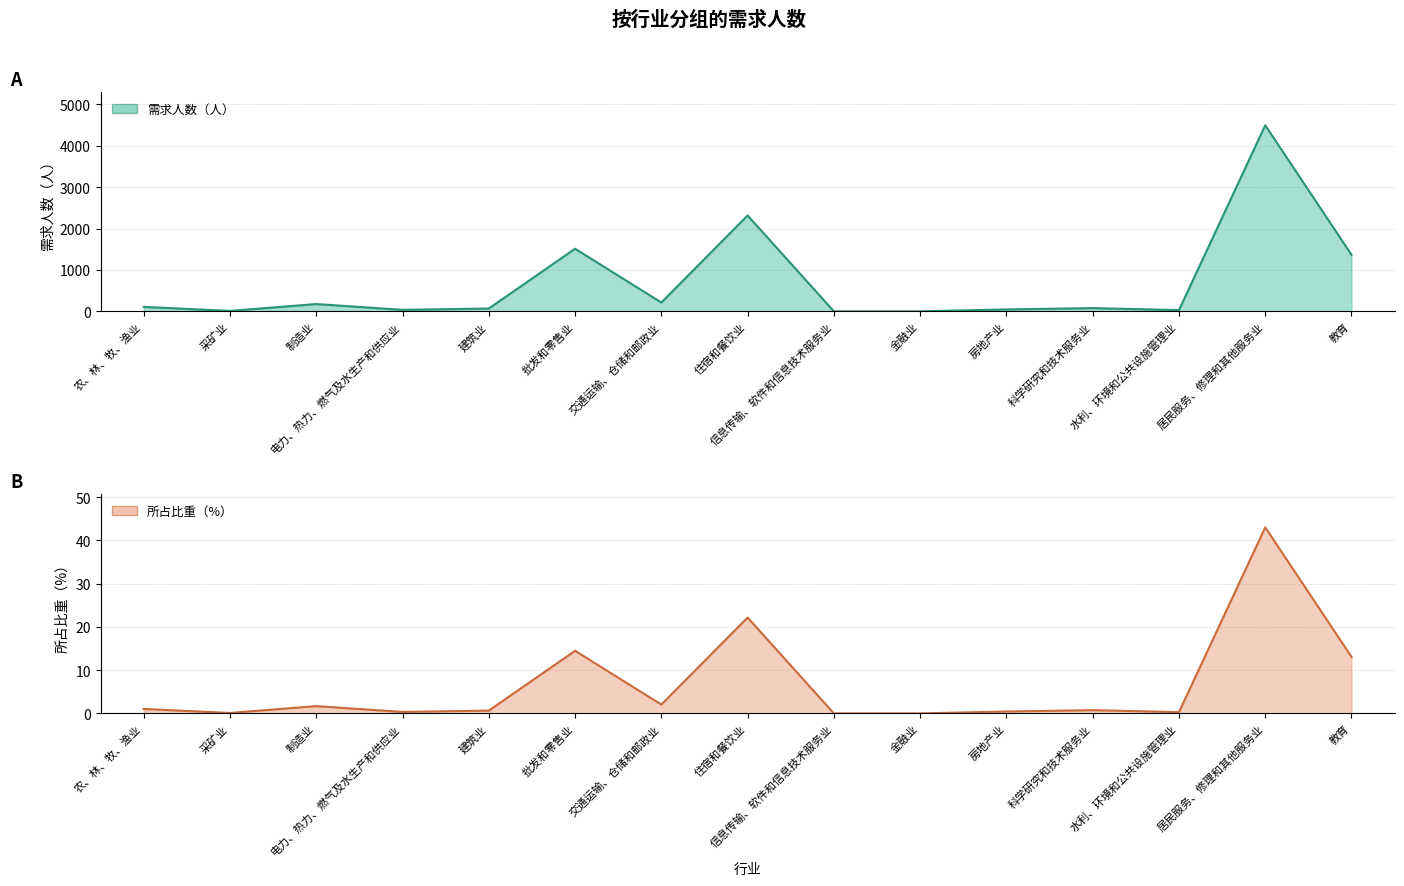

How many interior local peaks does the 需求人数（人） series have?

5